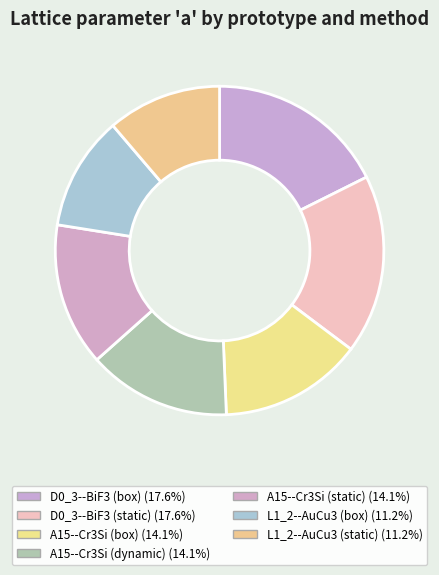

How many segments does this pie chart have?

7